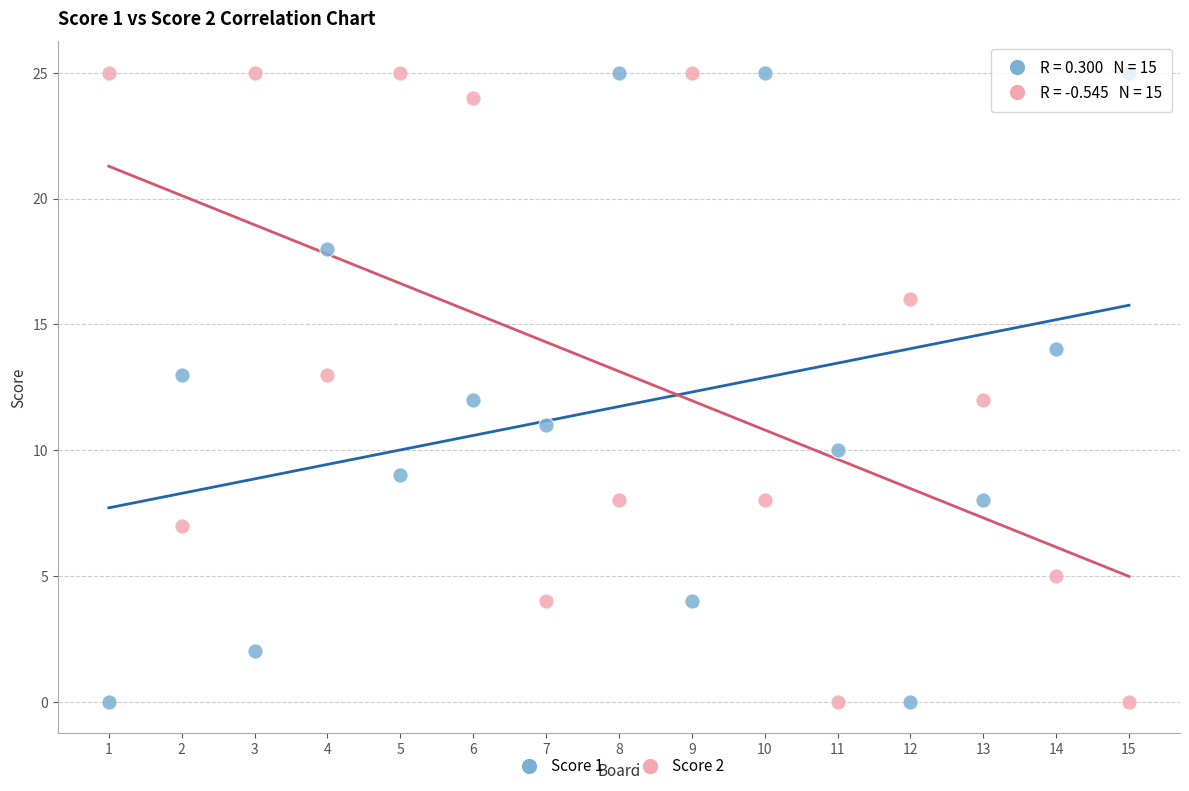

Across all data points, what is the range of Y values (max minus min)?

25